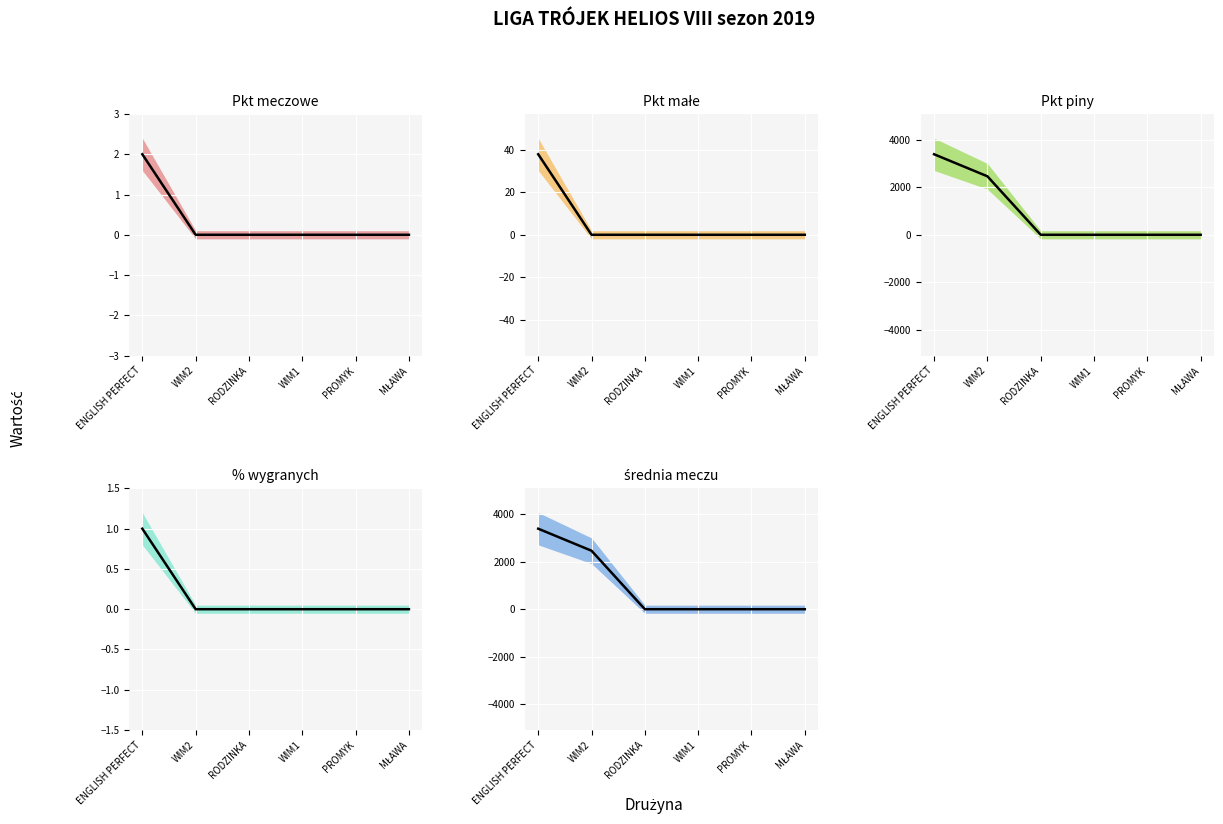

What is the sum of all Pkt meczowe values?

2